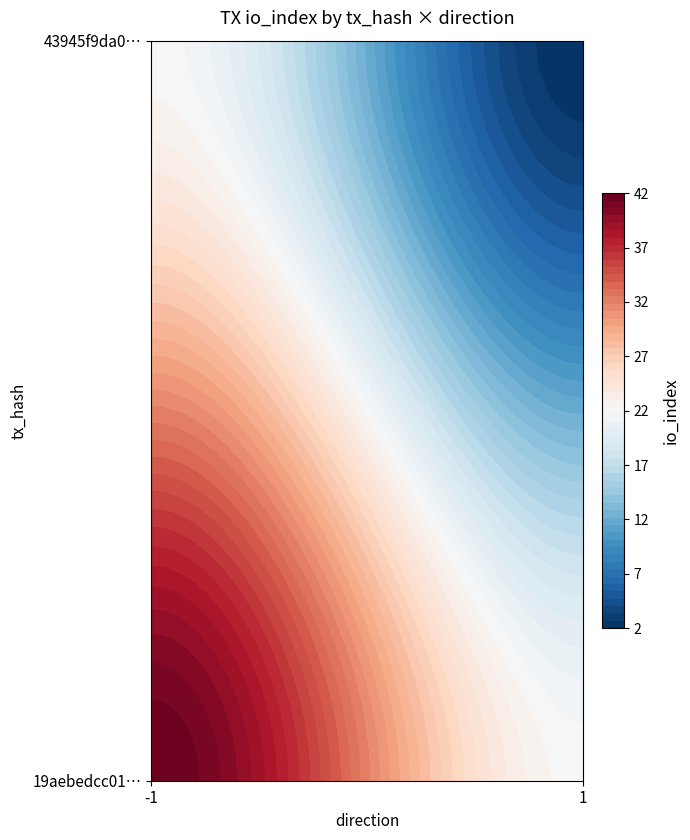

Reading left to right, what are all the values shown in this chart?

19aebedcc01aa6e8e645b150e96a01f7520ed81: -1	42
43945f9da0f7998d8964882ef24cfe84386f878: 1	2